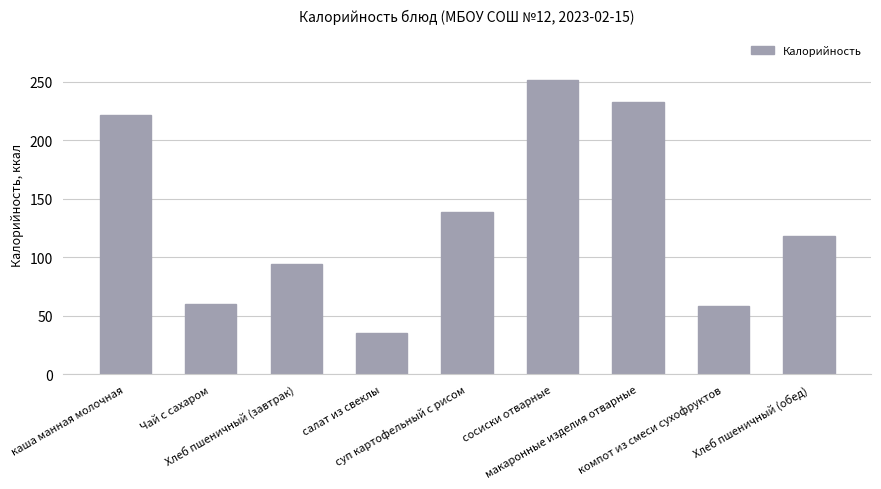

What is the difference between the second highest and minimum values?

197.8